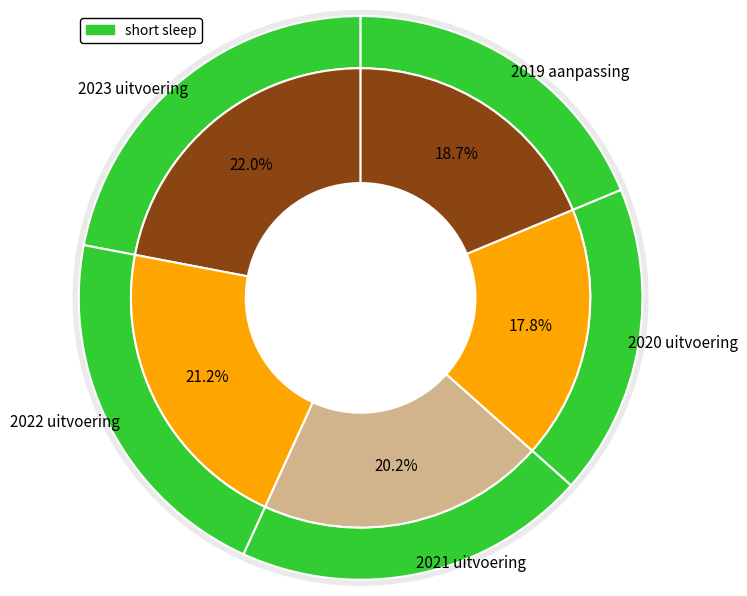

To the nearest percent, what is the difference between the 2019 aanpassing and 2020 uitvoering slice percentages?

1%